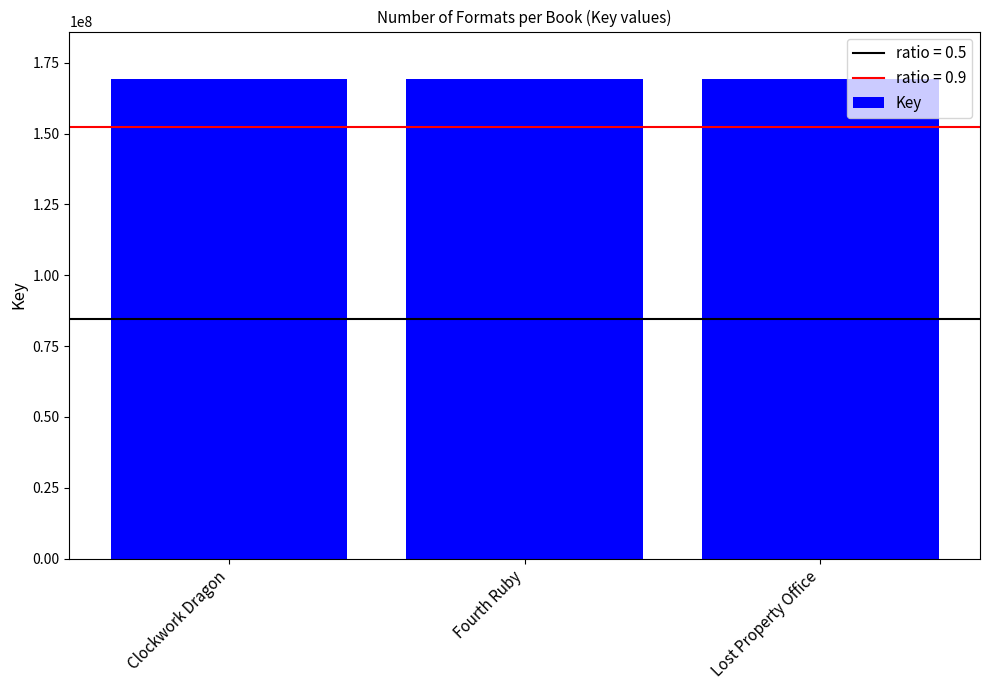

What is the sum of all values?

507186966